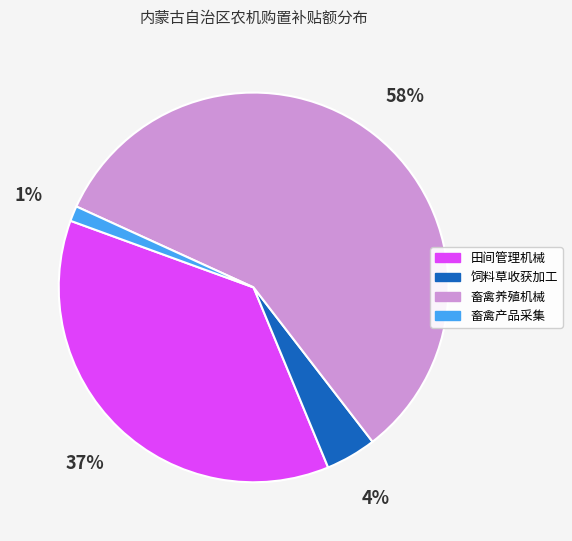

Is there any slice that represents more than half of the pie?

Yes